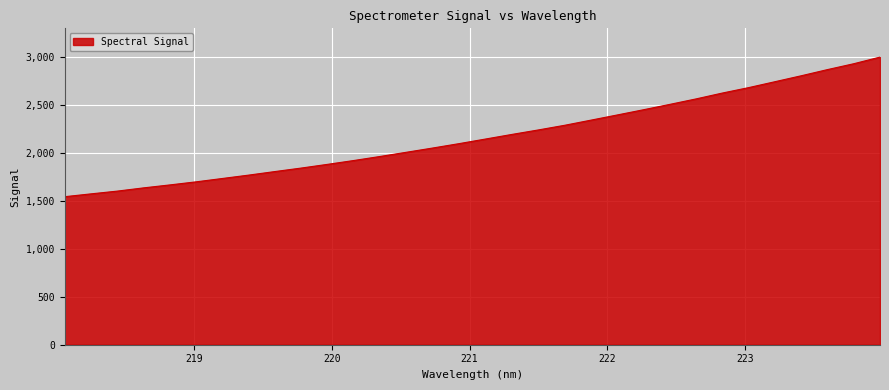

What is the maximum value shown in the chart?

2997.9